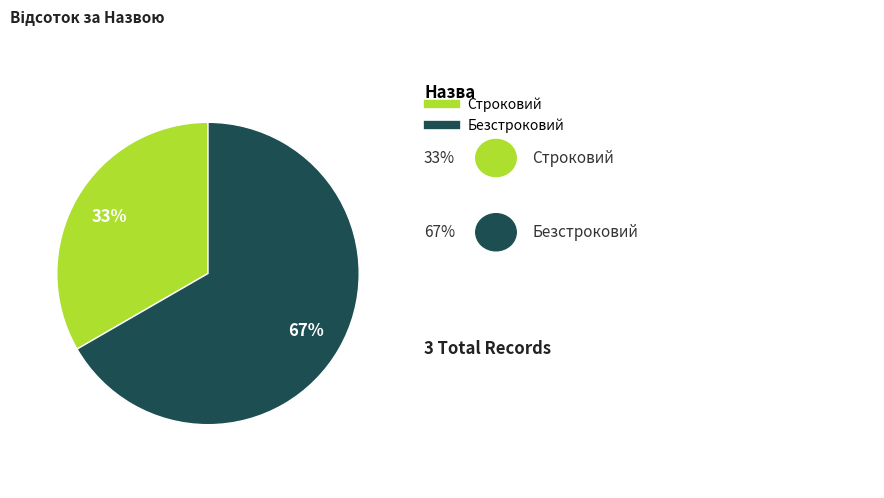

Combined, do Строковий and Безстроковий account for over 50%?

Yes